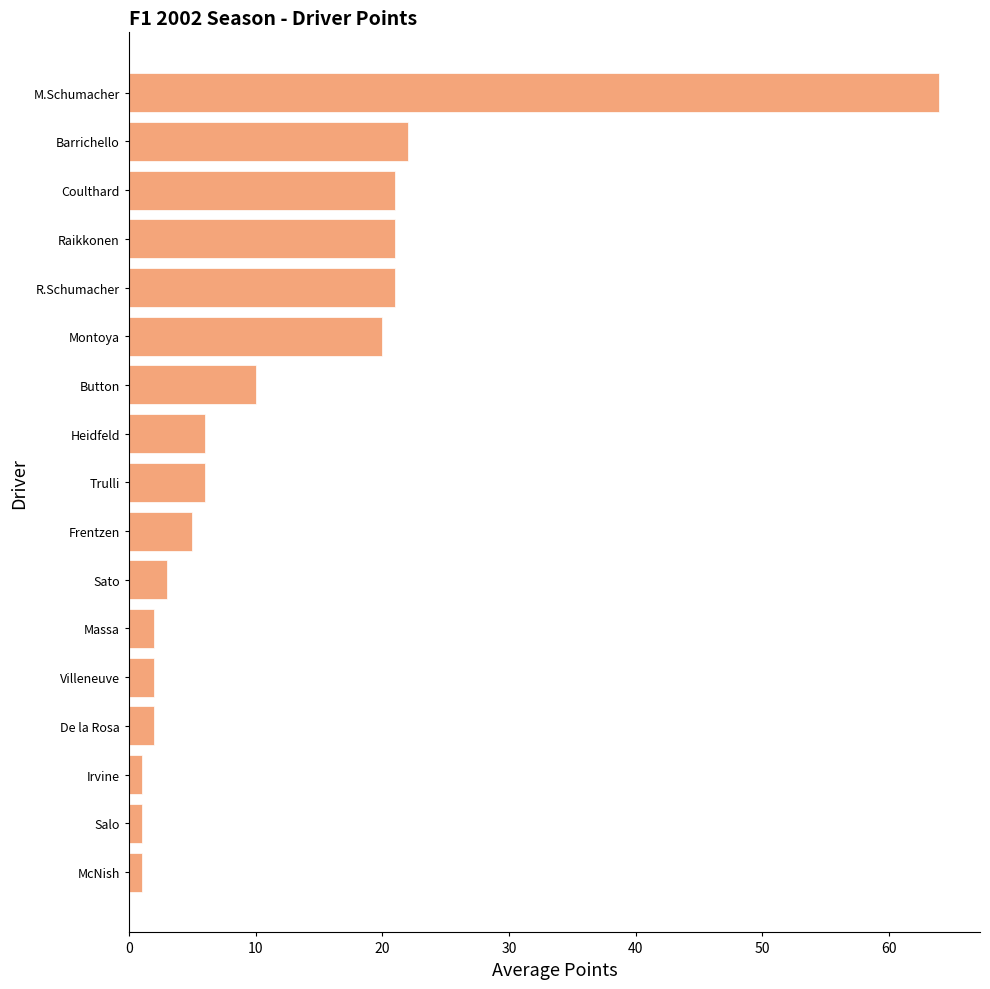

What is the difference between the maximum and minimum values?

63